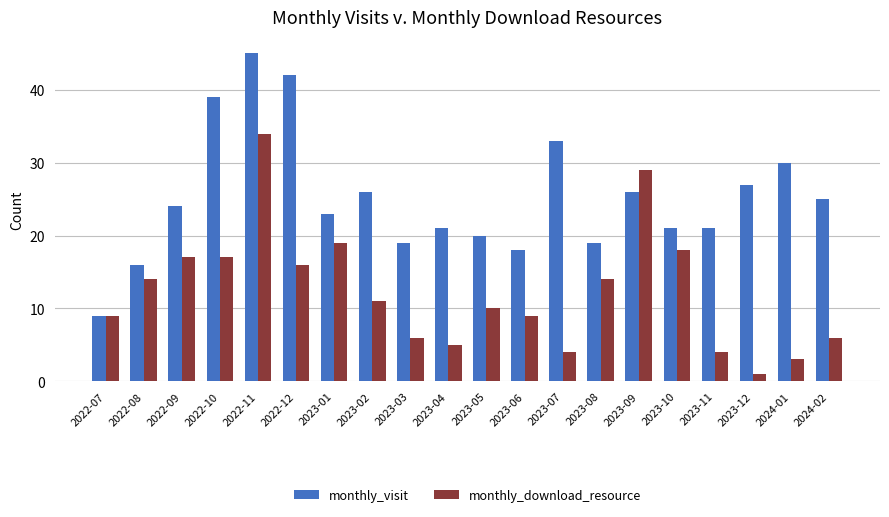

What is the value of the monthly_download_resource bar at the 2nd from the left?

14